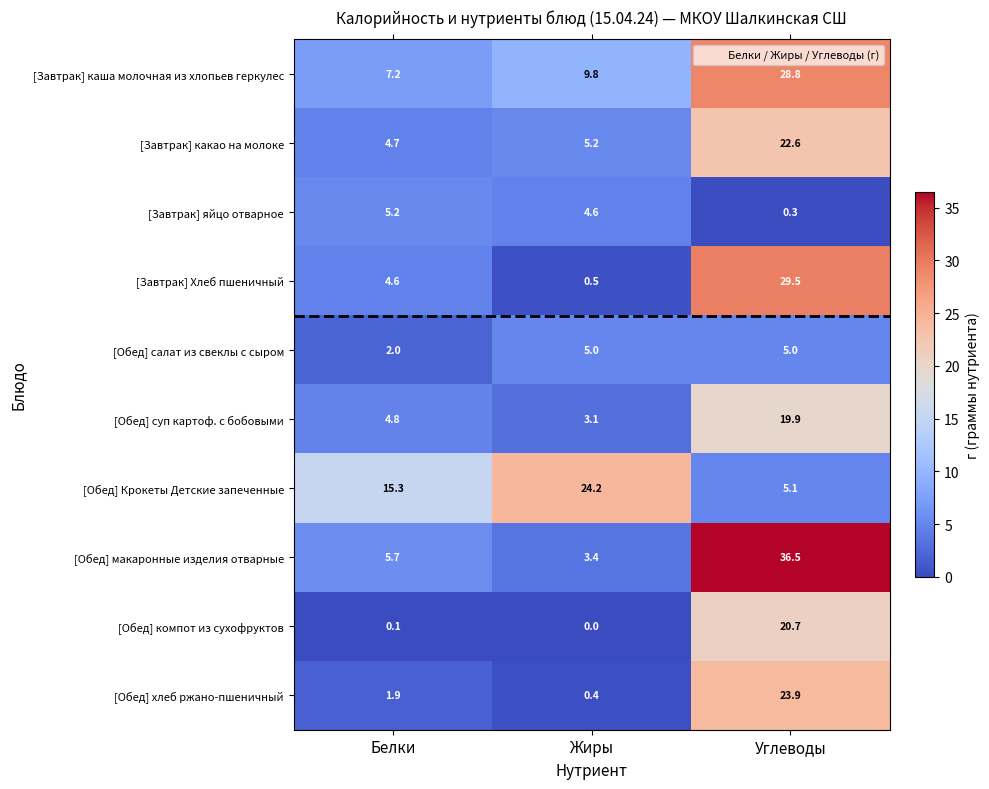

What is the difference between the highest and lowest values at Жиры?

24.2